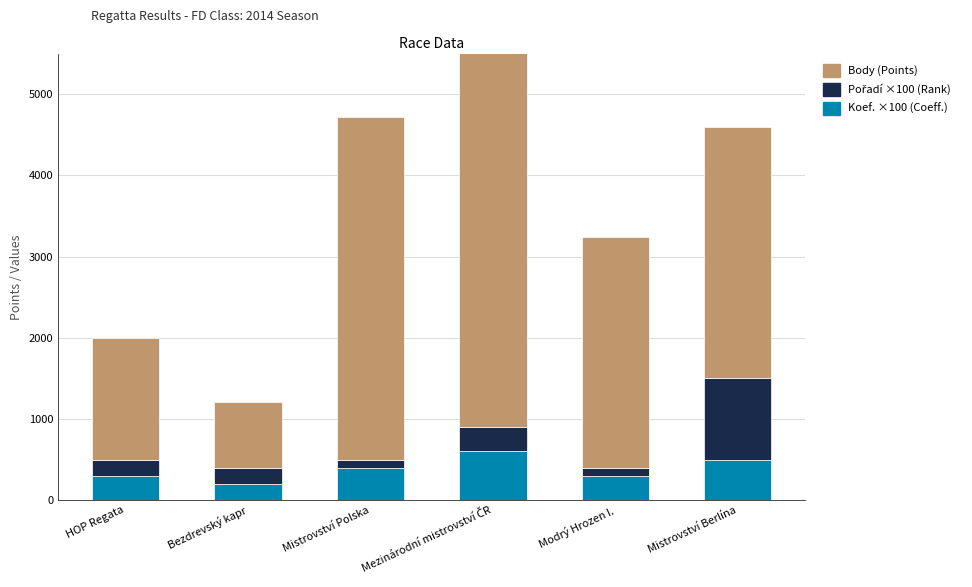

Which series has the widest spread of values?

Body